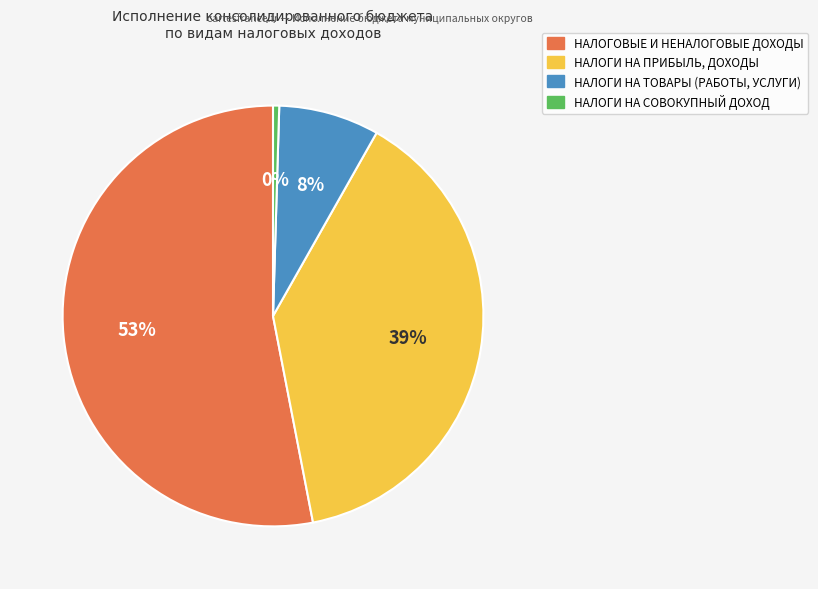

The НАЛОГИ НА ТОВАРЫ (РАБОТЫ, УСЛУГИ) slice represents 8% of the pie. True or false?

True